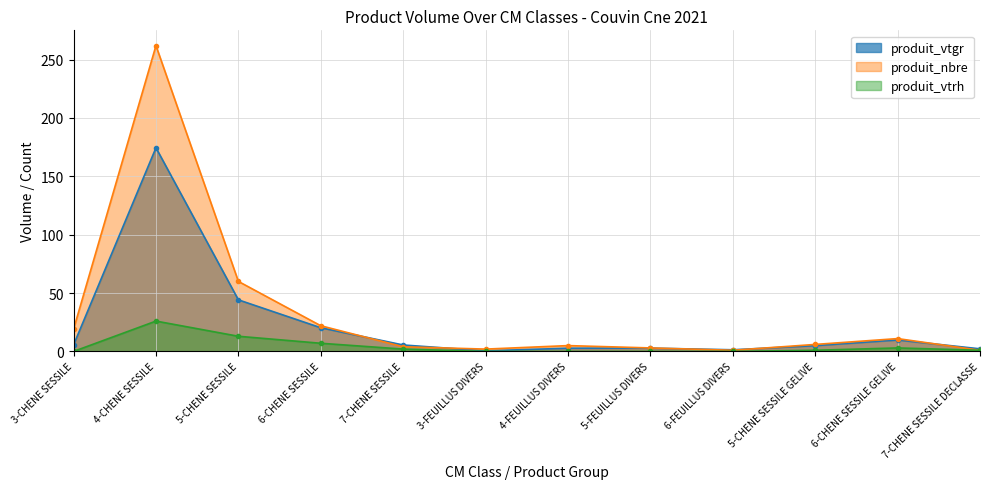

True or false: produit_vtrh and produit_nbre intersect in this chart.

False